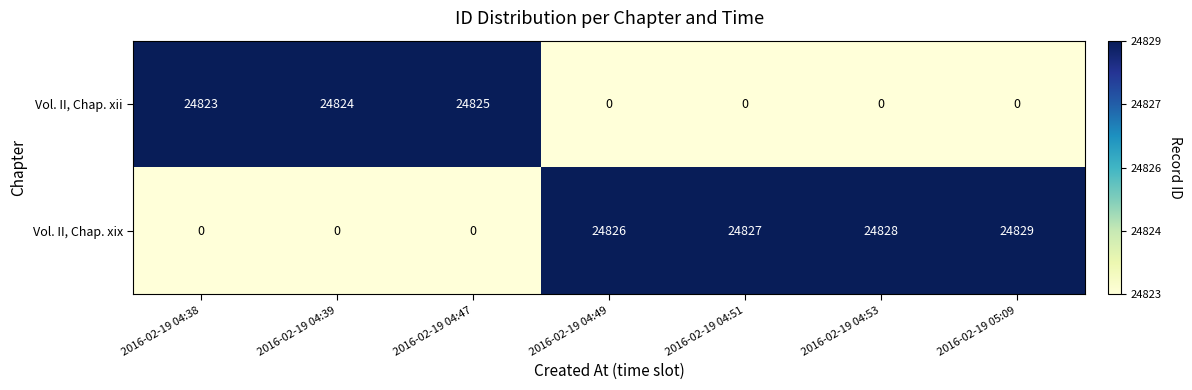

Which series has the widest spread of values?

Vol. II, Chap. xix